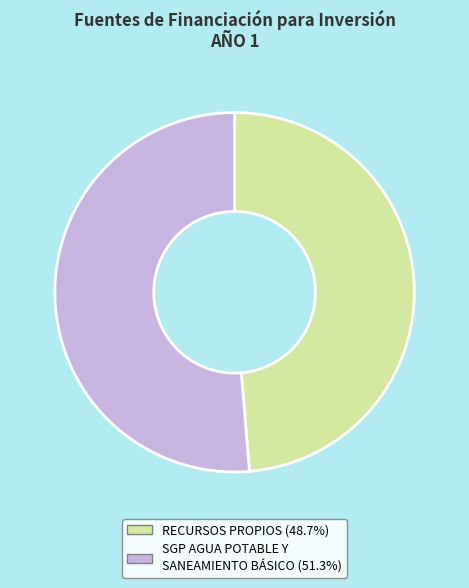

Is there any slice that represents more than half of the pie?

Yes